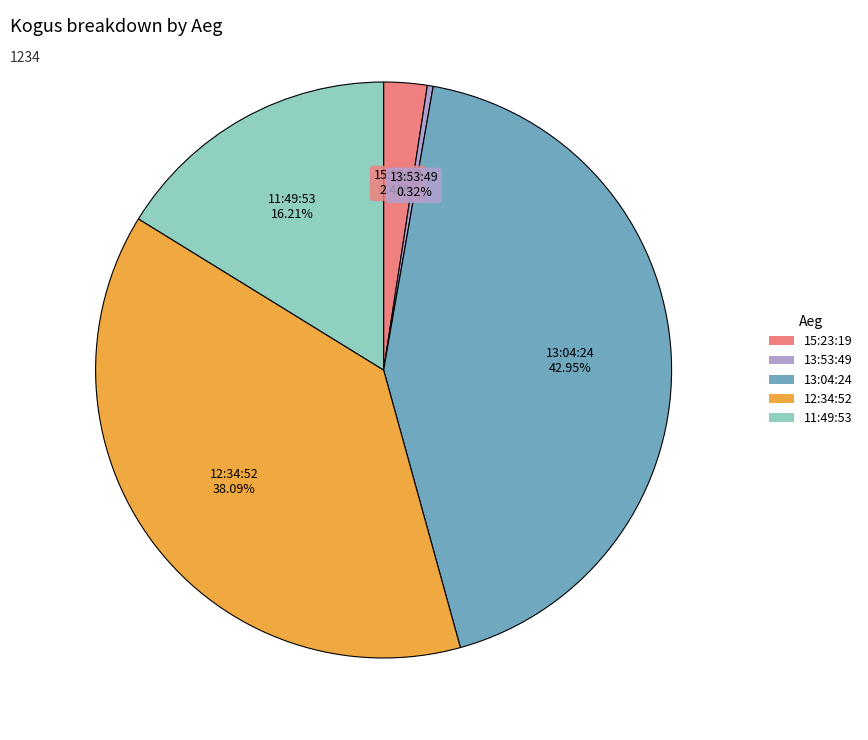

Is there a majority slice in this chart?

No